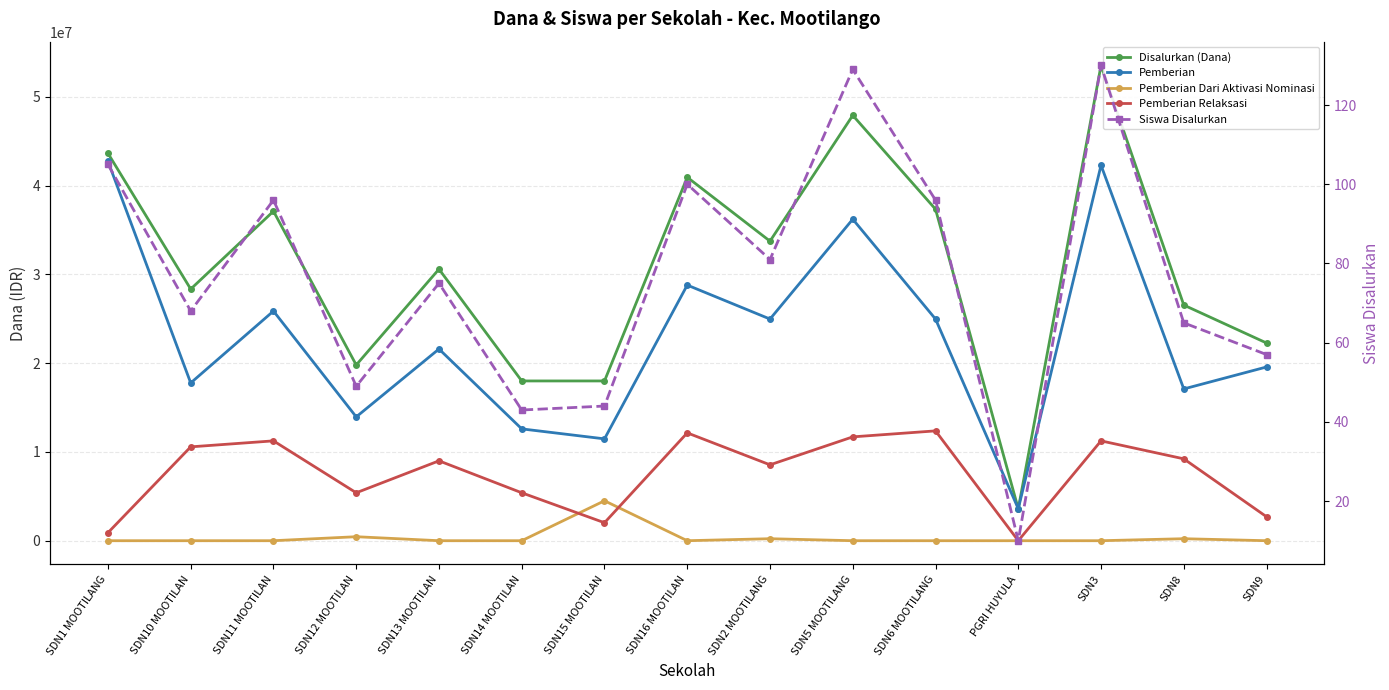

True or false: Pemberian Relaksasi and Siswa Disalurkan intersect in this chart.

True